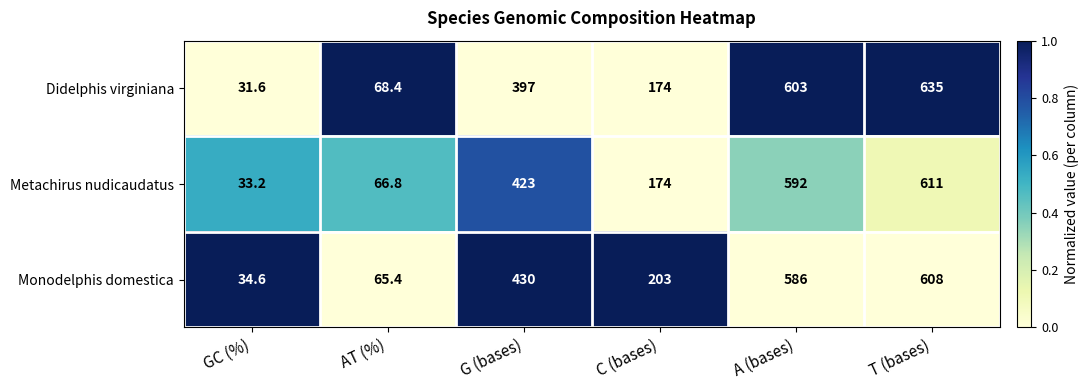

What is the approximate value of Metachirus nudicaudatus at T (bases)?

611.0